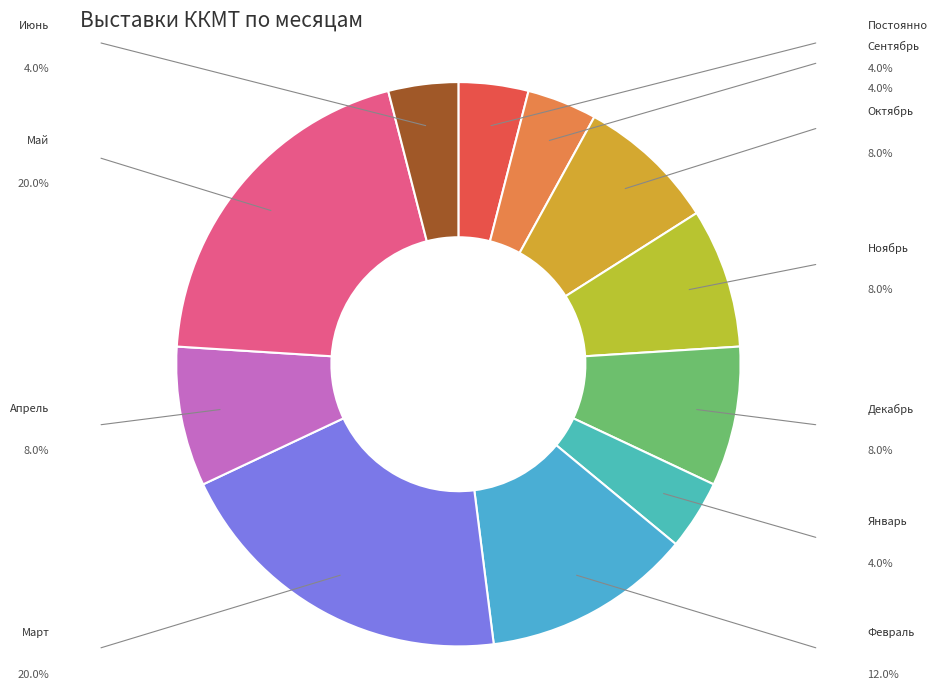

Count the number of slices in the pie.

11